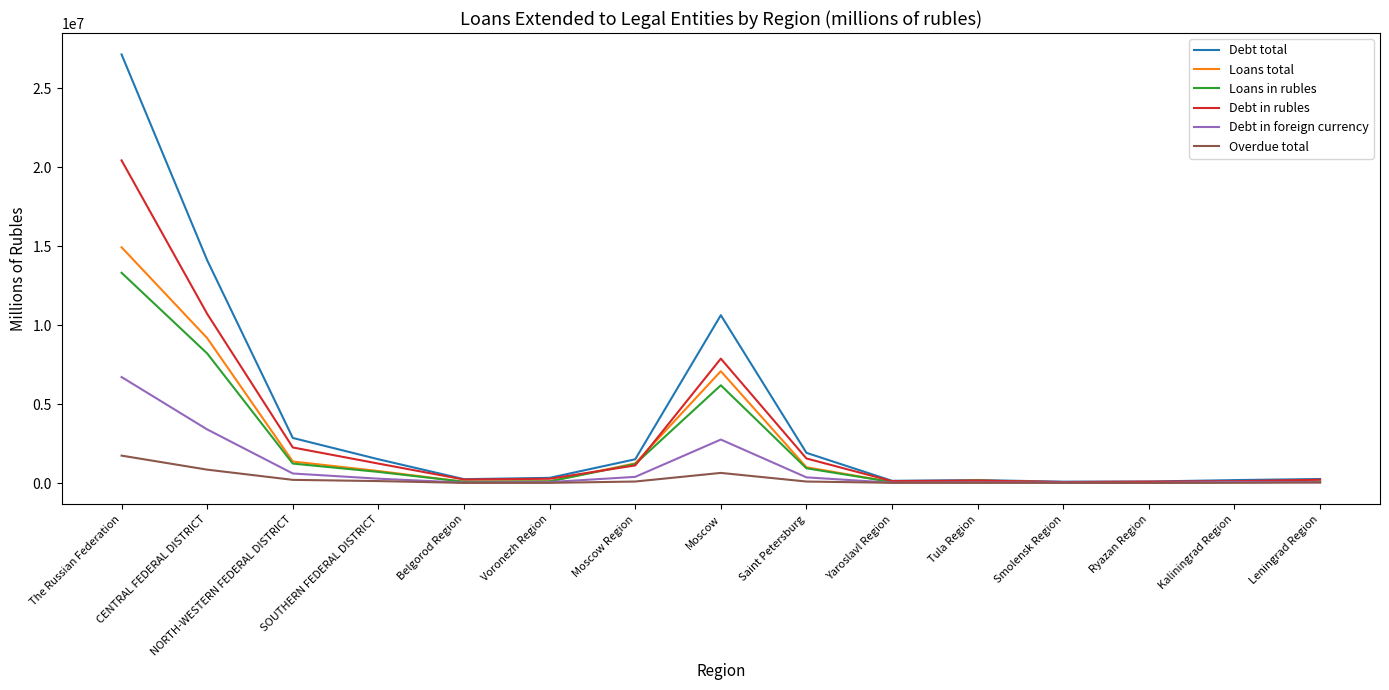

What is the sum of all Debt total values?

61161422